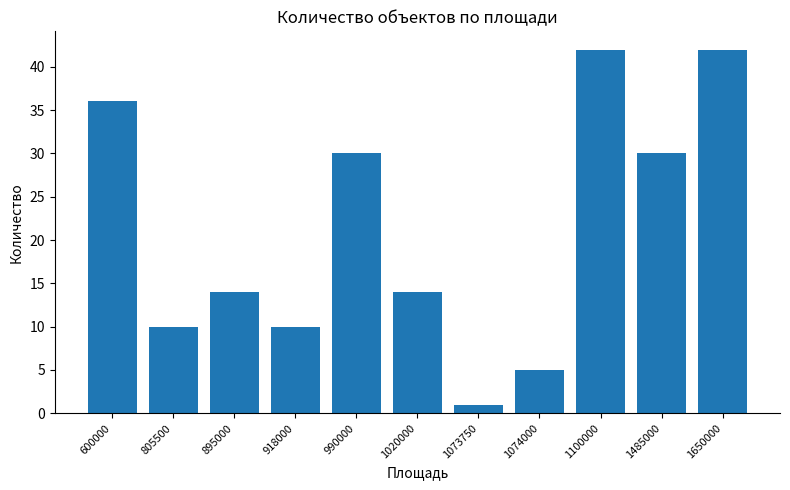

What is the change in value from 805500 to 895000?

+4